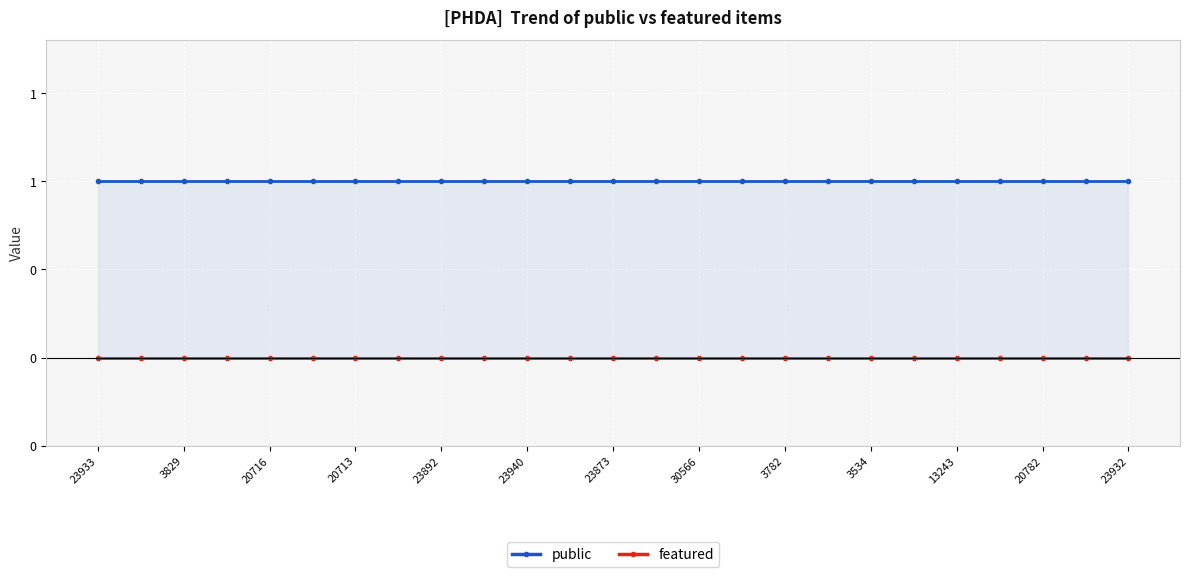

What is the label of the 24th point from the right?

3829